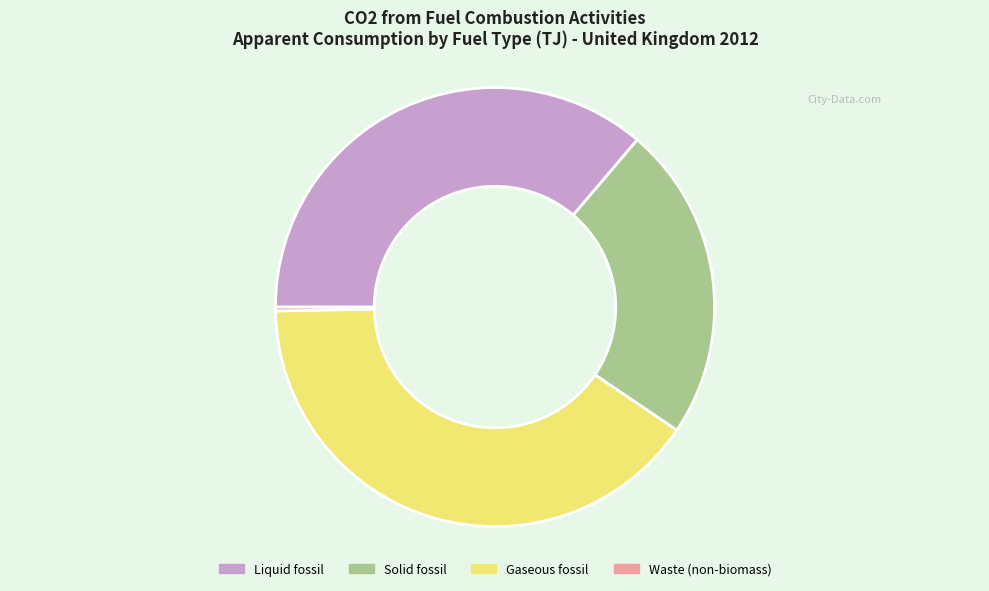

Is it true that Waste (non-biomass) is 11% of the pie?

False